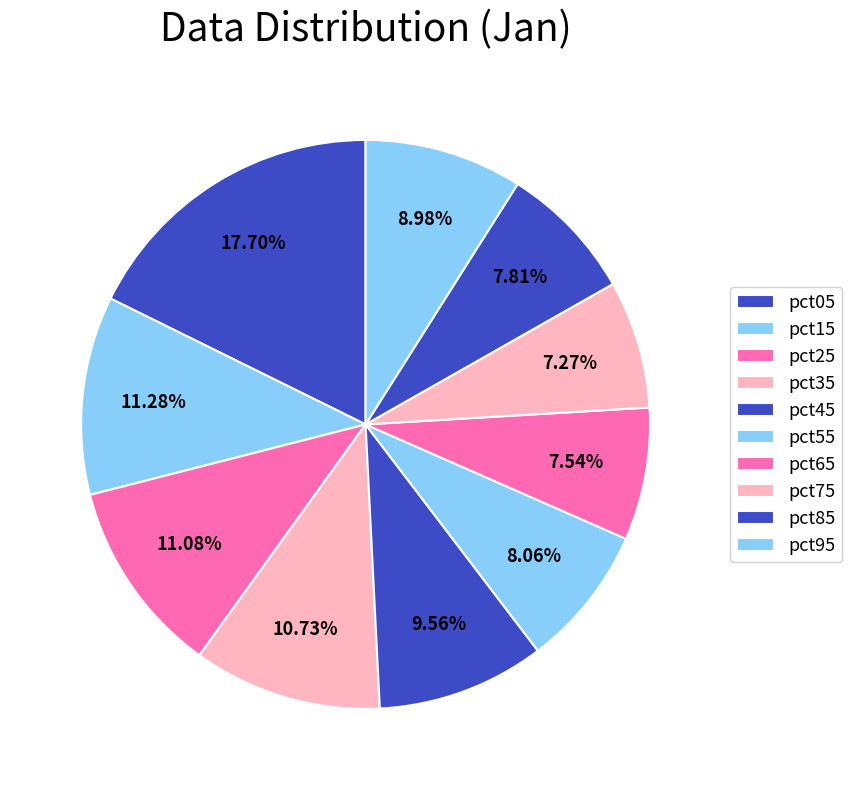

How many slices are in this pie chart?

10